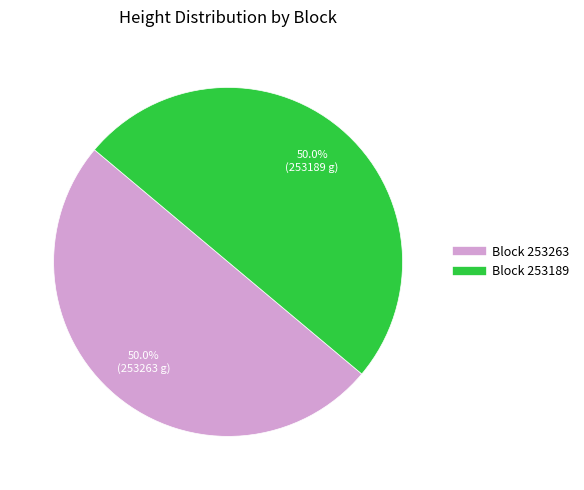

Count the number of slices in the pie.

2